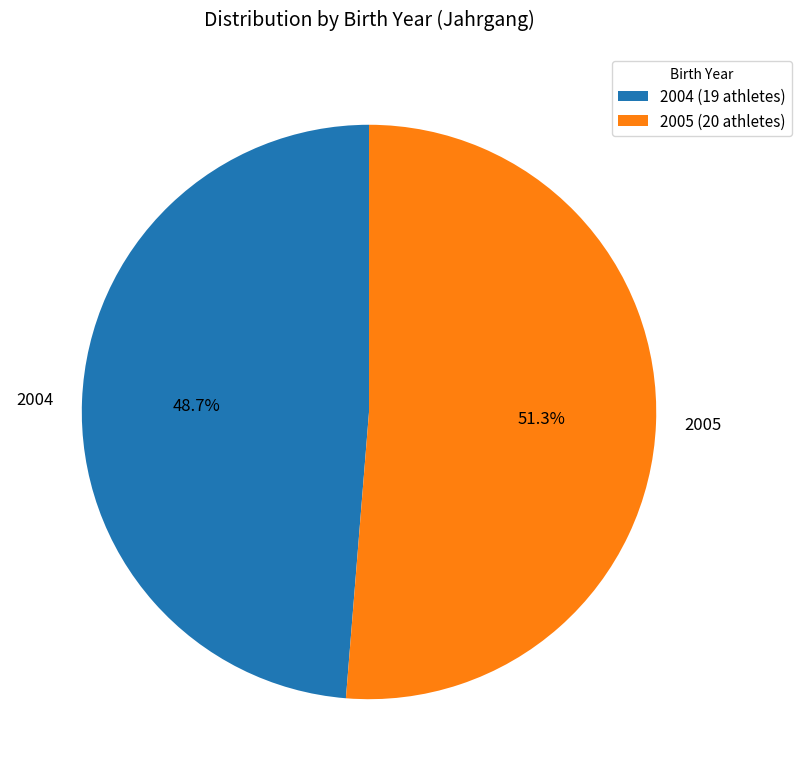

Combined, do 2005 and 2004 account for over 50%?

Yes